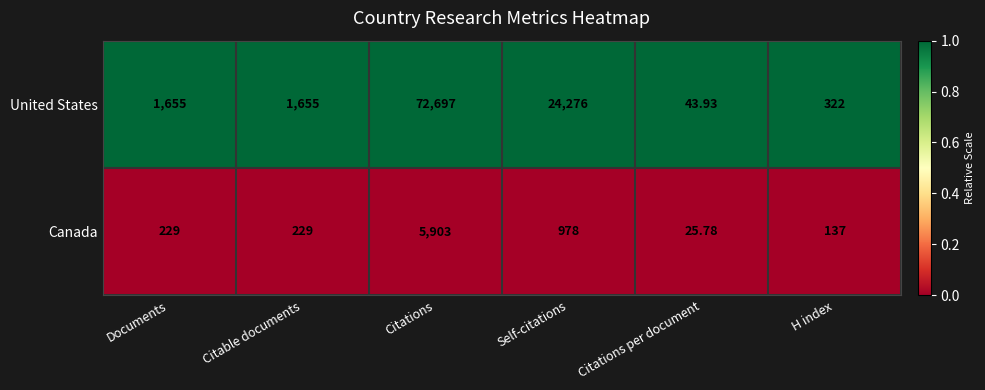

At Citable documents, list the series in order from smallest to largest.

Canada, United States